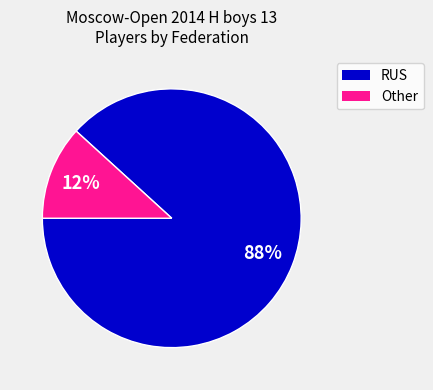

To the nearest percent, what is the difference between the largest and smallest slice percentages?

76%